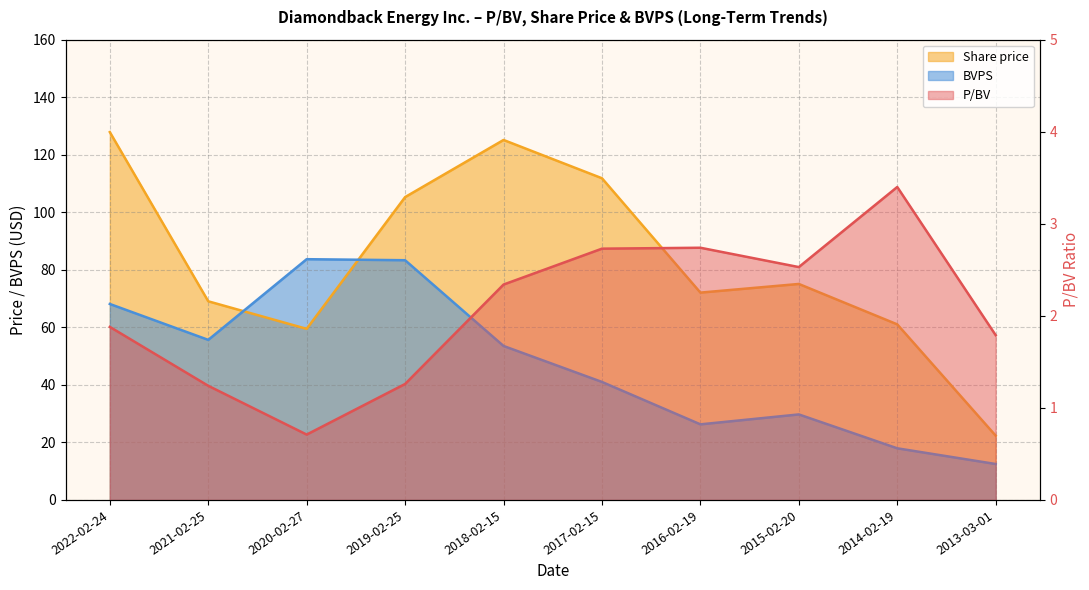

True or false: BVPS and P/BV cross at least once.

False